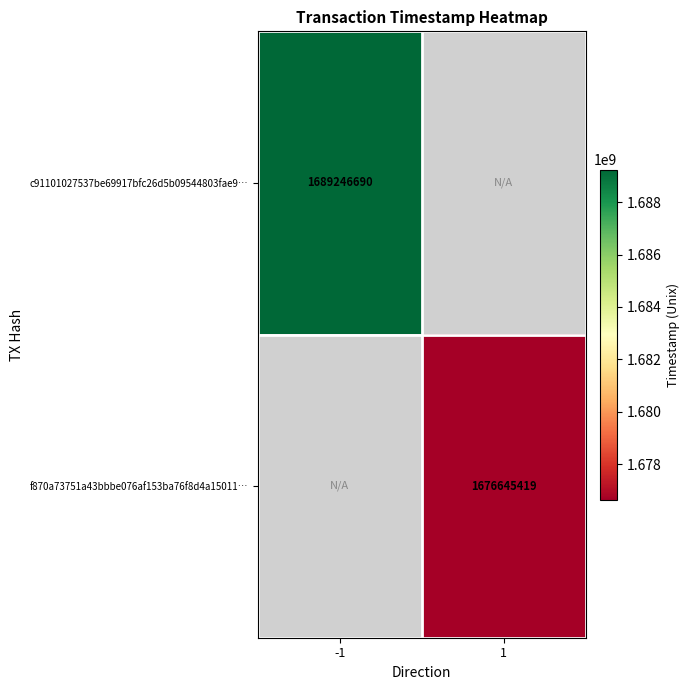

The value of c91101027537be69917bfc26d5b09544803fae9… at -1 is 1689246690. True or false?

True